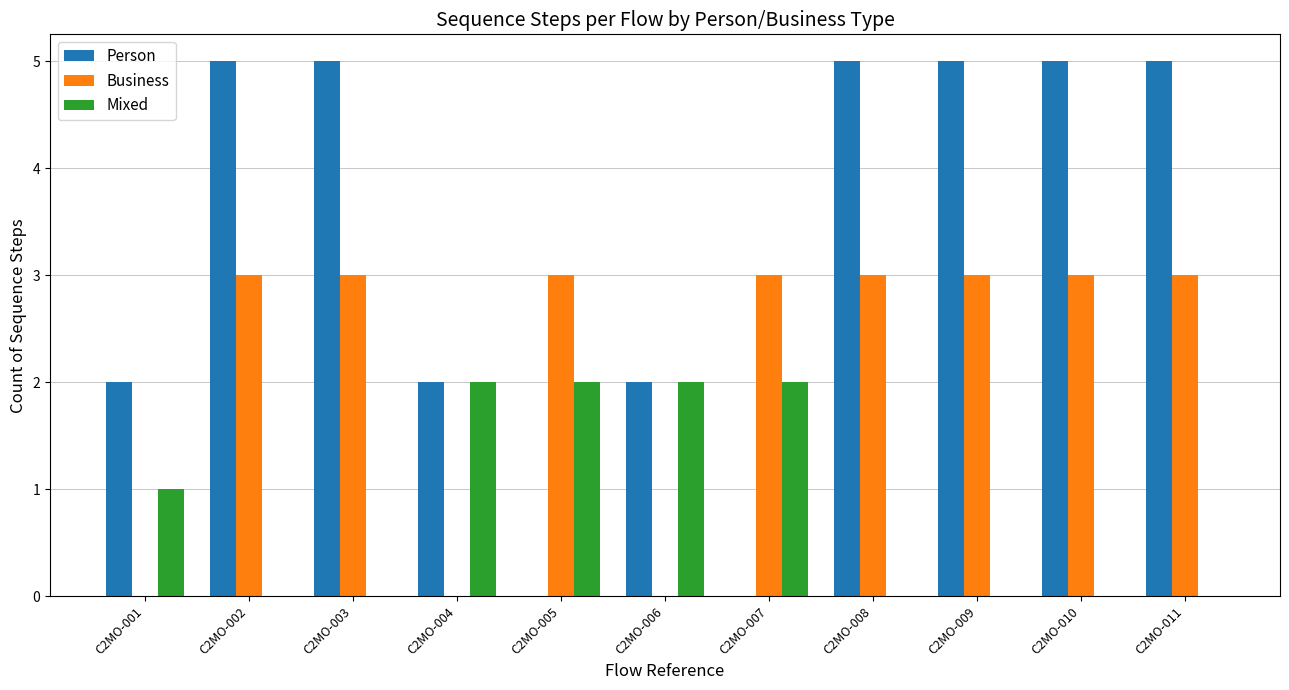

Is it true that Business equals 3 at C2MO-011?

True